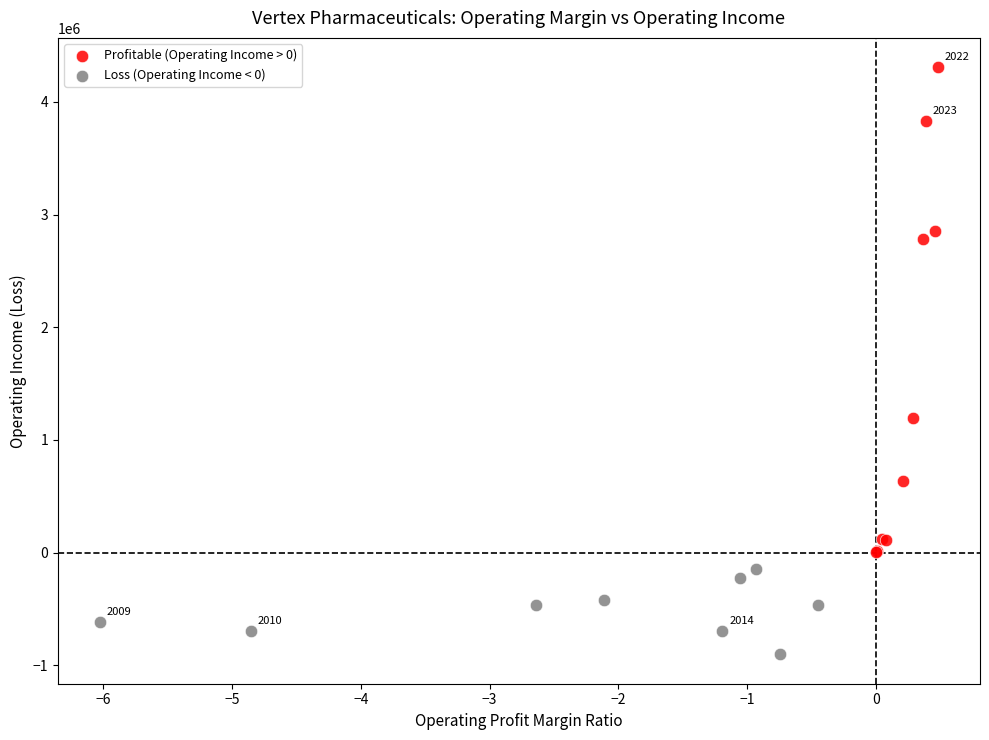

Which series has the largest Y range (max minus min)?

Profitable (Operating Income > 0)